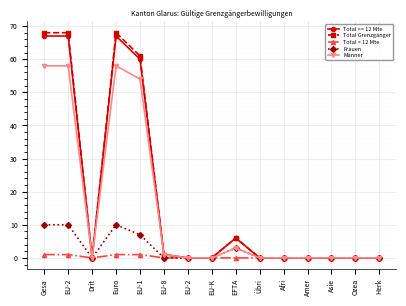

What are all the series names shown in the legend?

Total >= 12 Mte, Total Grenzgänger, Total < 12 Mte, Frauen, Männer